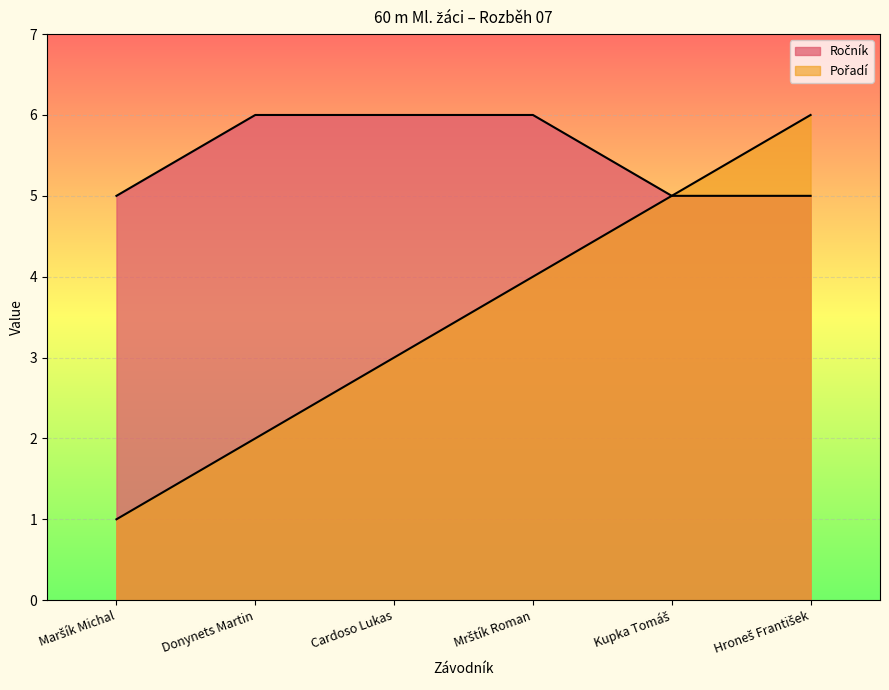

How many data points in Pořadí are less than 4?

3